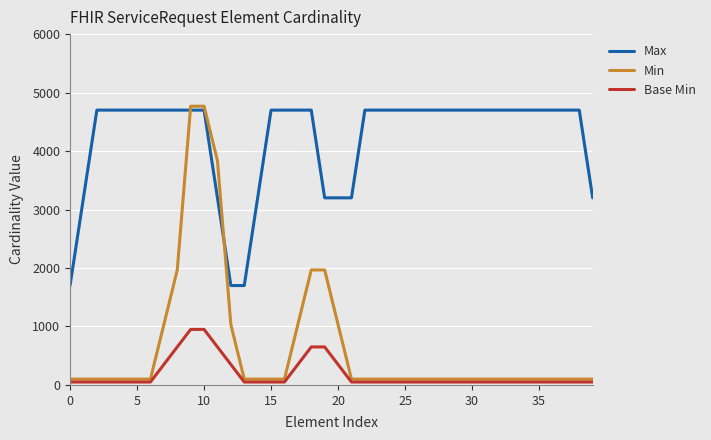

List the series in order of their peak value, highest first.

Min, Max, Base Min